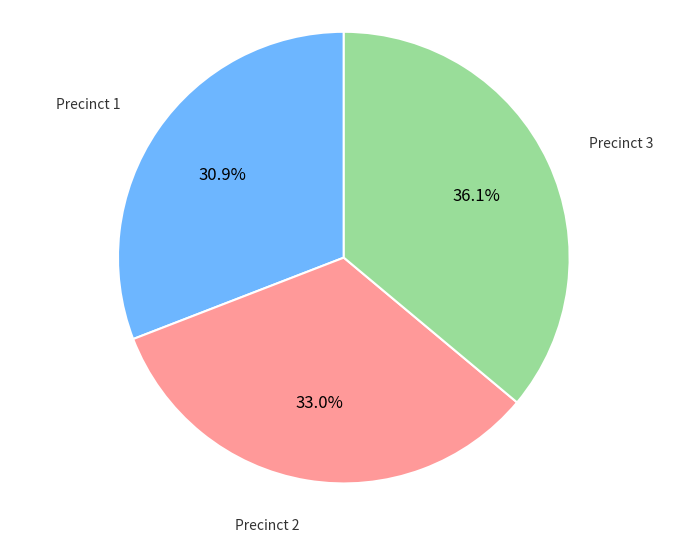

Is there any slice that represents more than half of the pie?

No